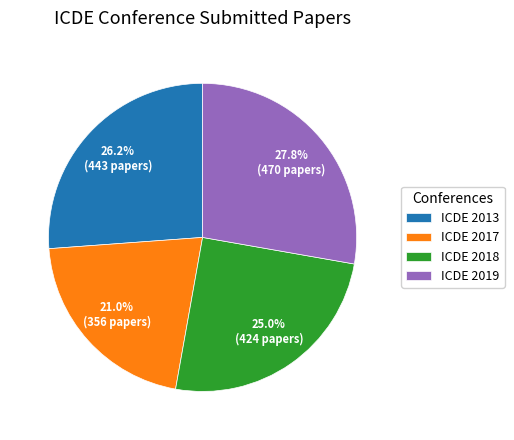

What percentage is the ICDE 2018 slice, to the nearest percent?

25%